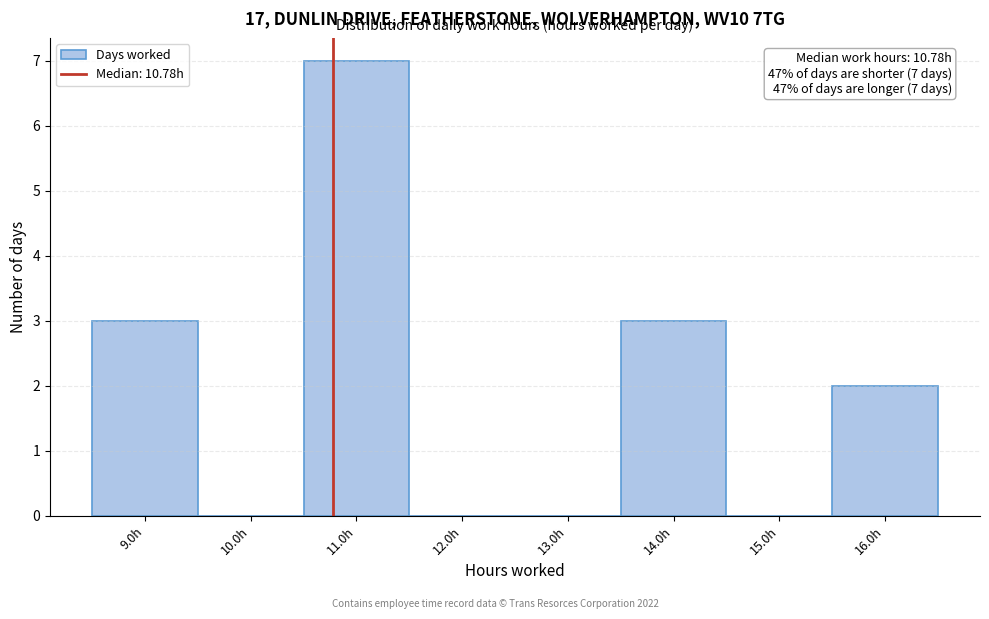

Which range on the x-axis has the tallest bar?

10.5 to 11.5